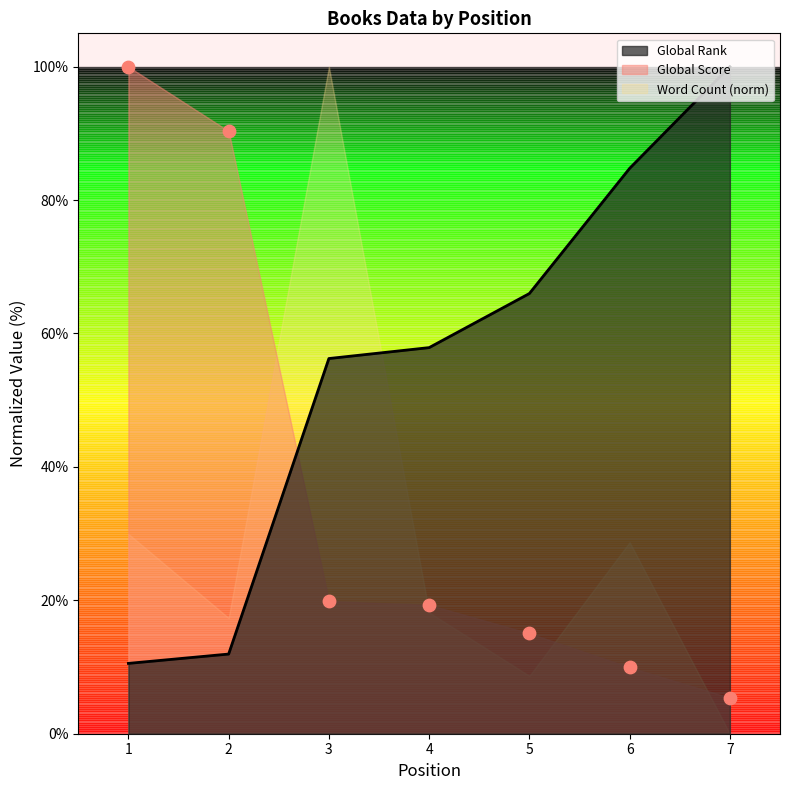

Which series has the largest Y range (max minus min)?

Global Score